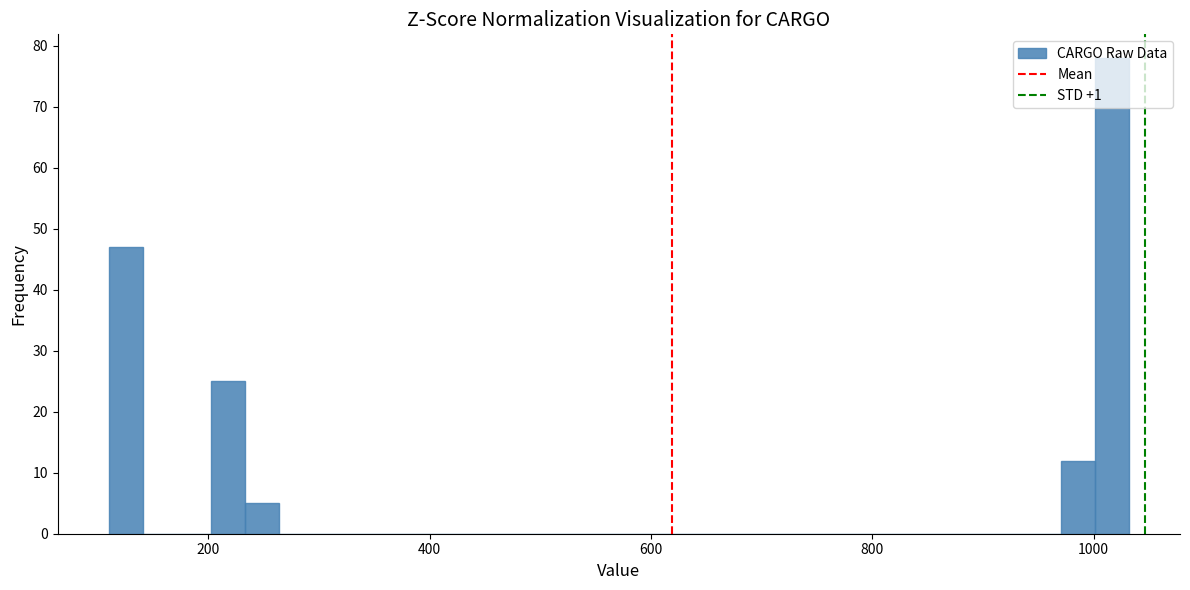

Read against the x-axis, roughly where is the centre of the tallest bar?

1020